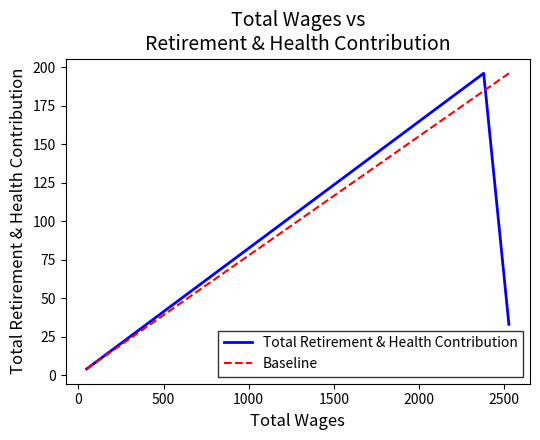

What is the change in value from 48.0 to 2528.0?

+29